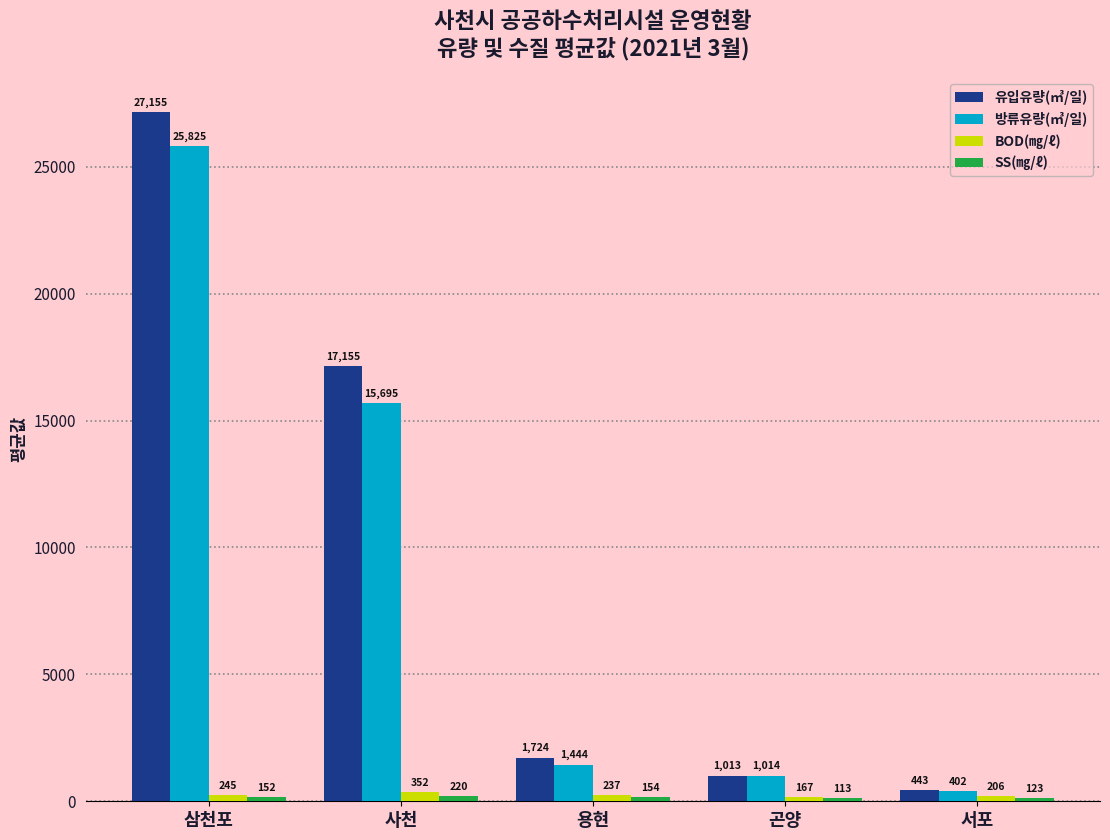

What is the minimum value shown in the chart?

112.9